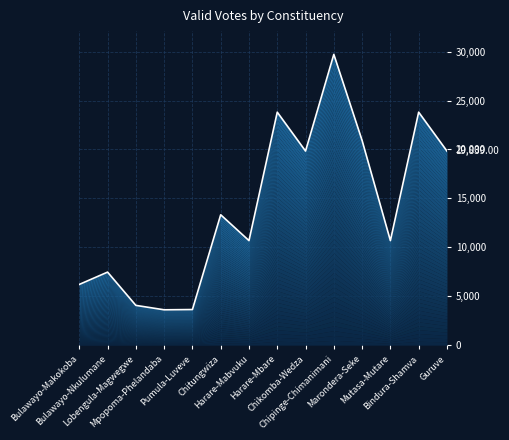

Rank the categories by value from lowest to highest.

Mpopoma-Phelandaba, Pumula-Luveve, Lobengula-Magwegwe, Bulawayo-Makokoba, Bulawayo-Nkulumane, Harare-Mabvuku, Mutasa-Mutare, Chitungwiza, Chikomba-Wedza, Guruve, Marondera-Seke, Harare-Mbare, Bindura-Shamva, Chipinge-Chimanimani